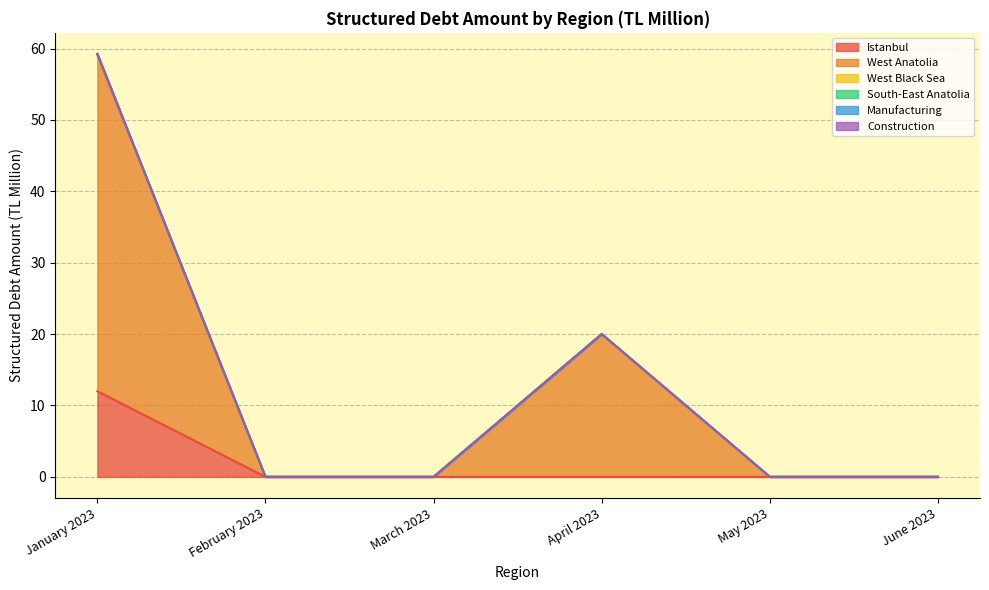

How many data points does each series have?

6